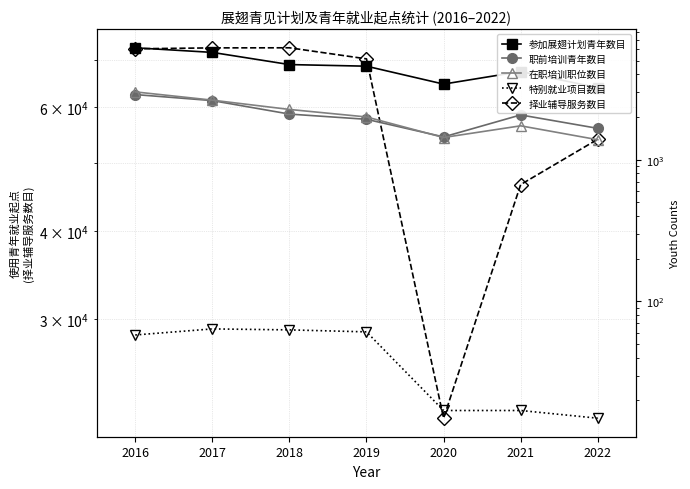

Count the number of data series in this chart.

5